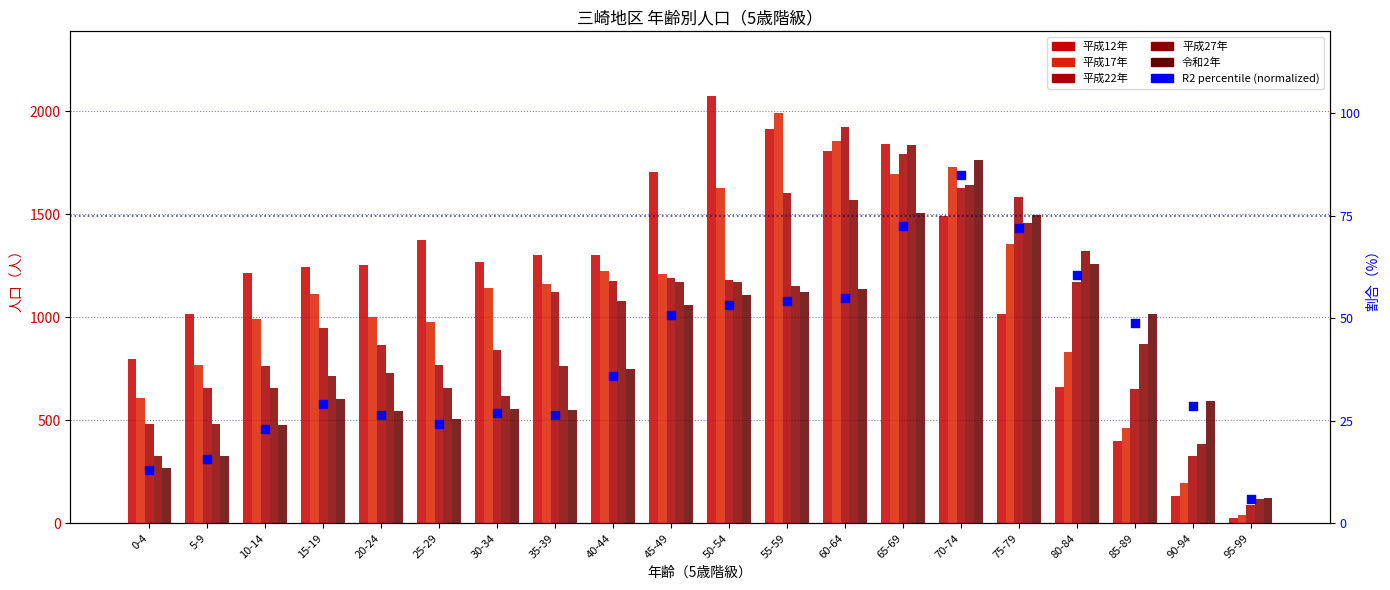

Which series contains the highest Y value?

平成12年